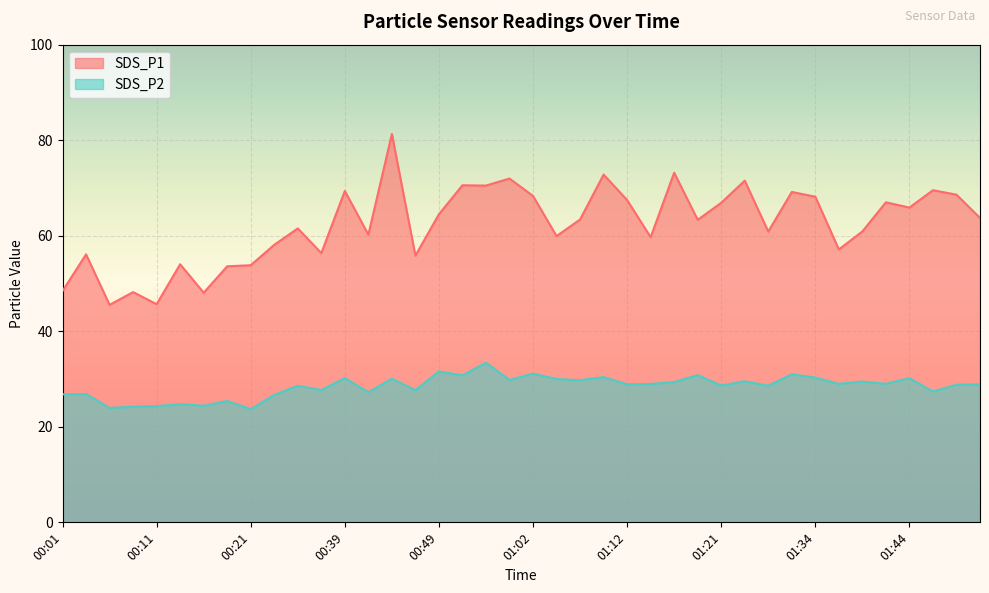

What are all the series names shown in the legend?

SDS_P1, SDS_P2